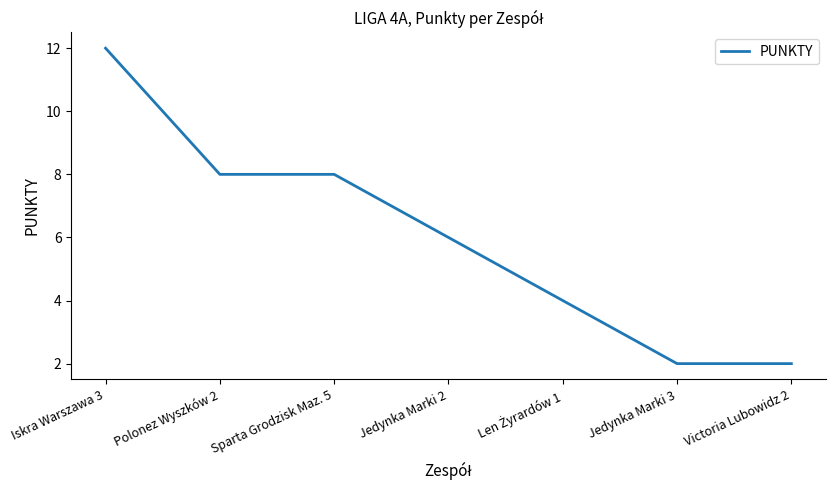

True or false: the data shows 8 at Sparta Grodzisk Maz. 5.

True